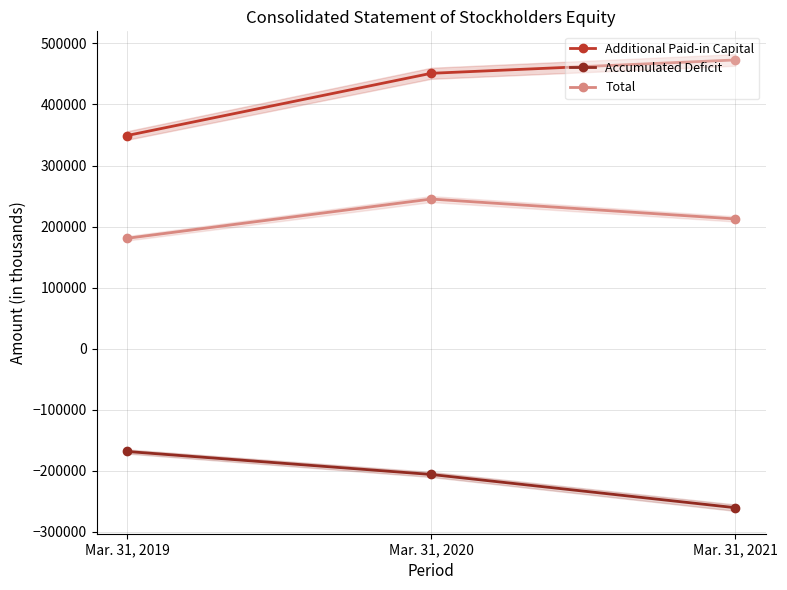

What is the difference between the Accumulated Deficit values at Mar. 31, 2019 and Mar. 31, 2021?

92072